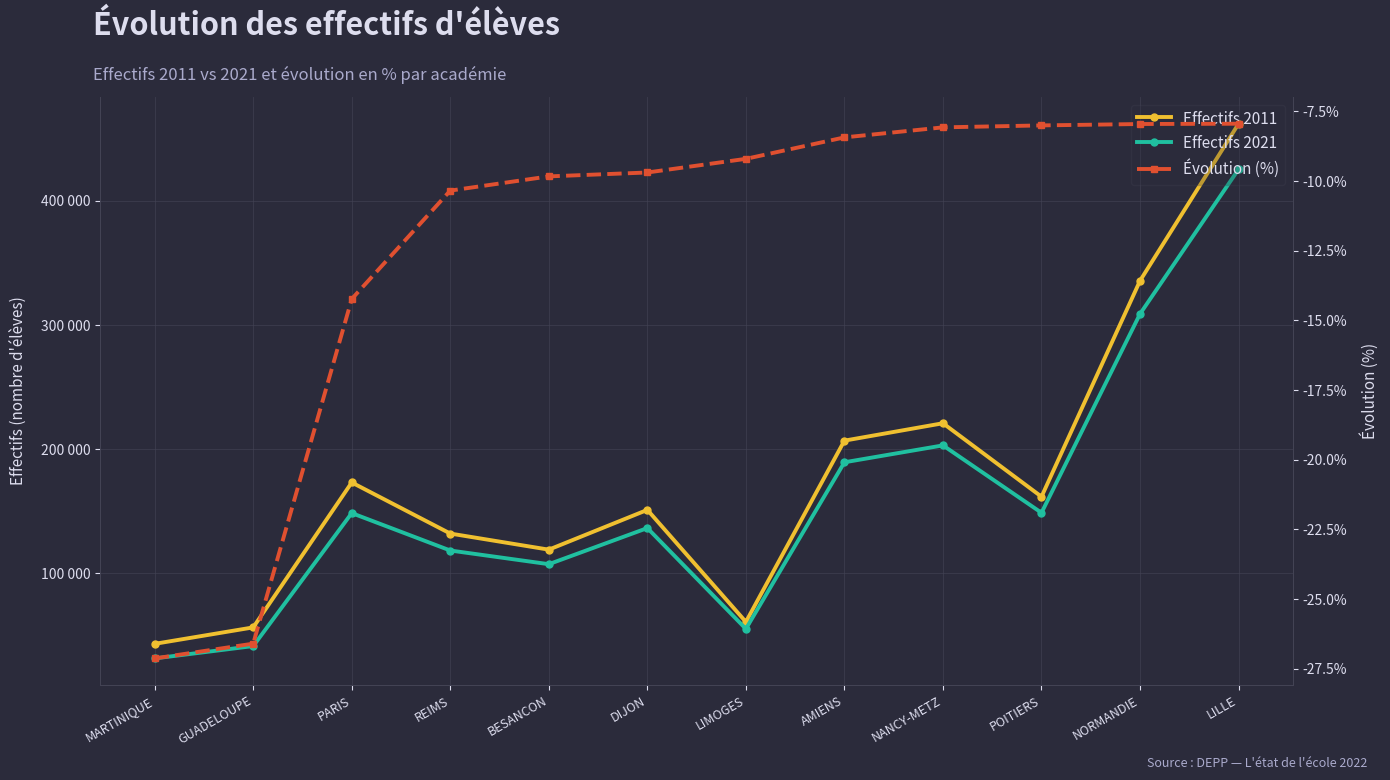

True or false: Effectifs 2011 and Évolution (%) intersect in this chart.

False